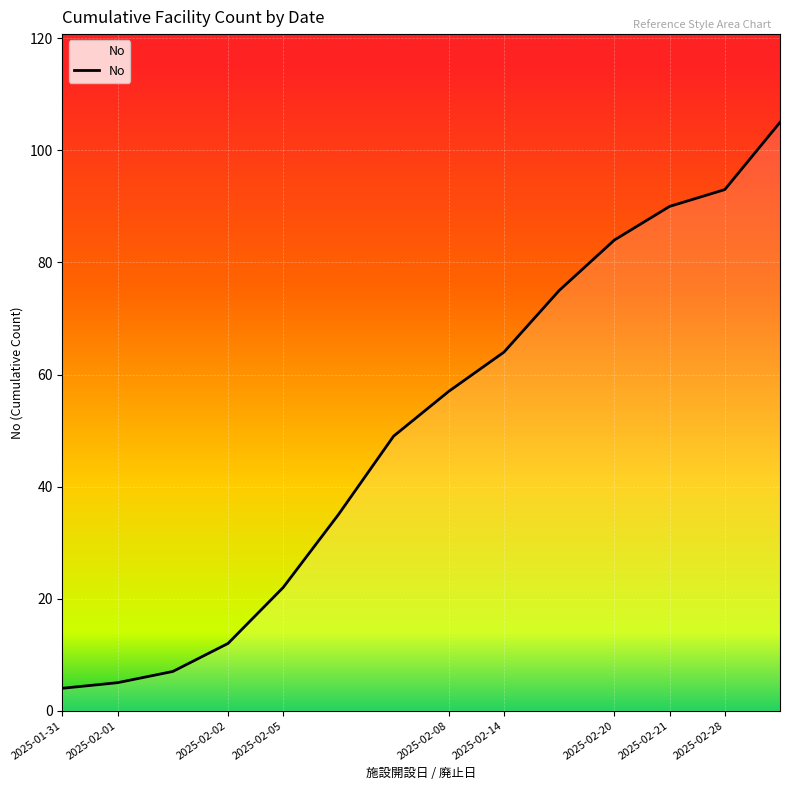

Reading right to left, what are all the values shown in this chart?

105	93	90	84	75	64	57	49	35	22	12	7	5	4